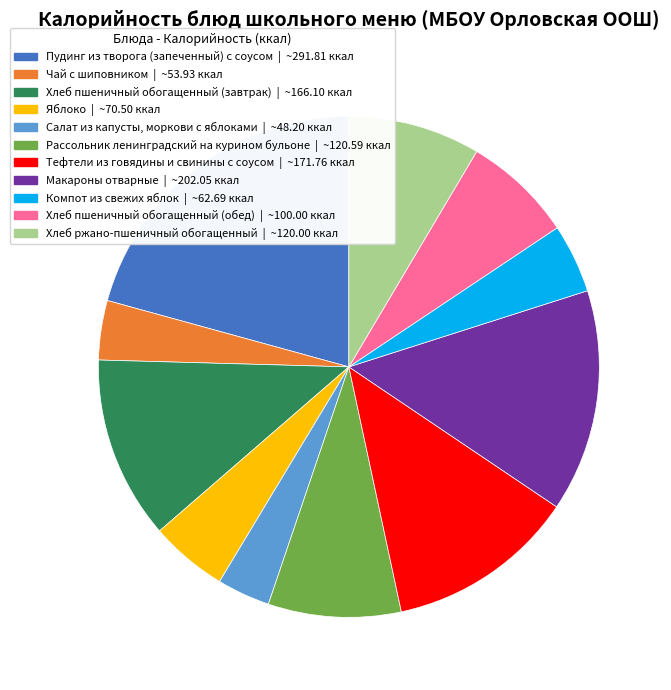

Between Пудинг из творога (запеченный) с соусом and Салат из капусты, моркови с яблоками, which is larger?

Пудинг из творога (запеченный) с соусом